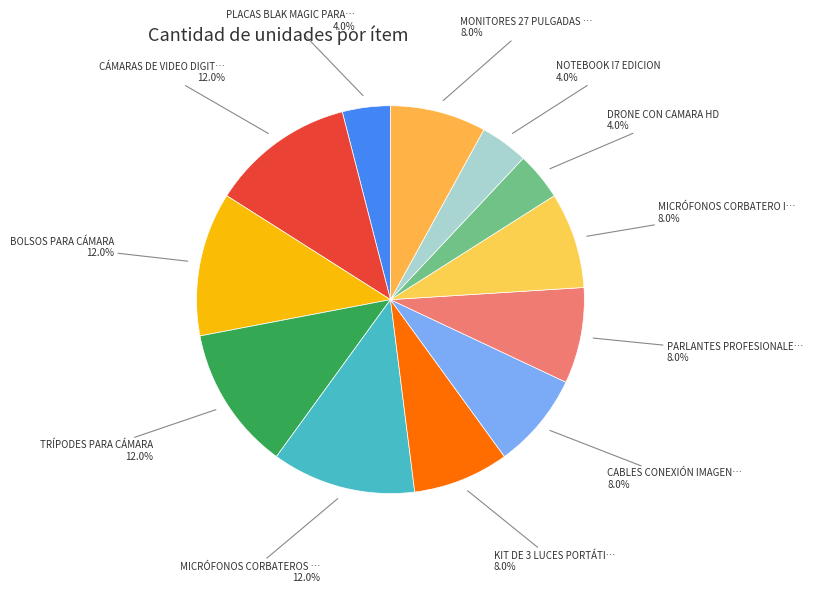

Does any single category account for the majority?

No